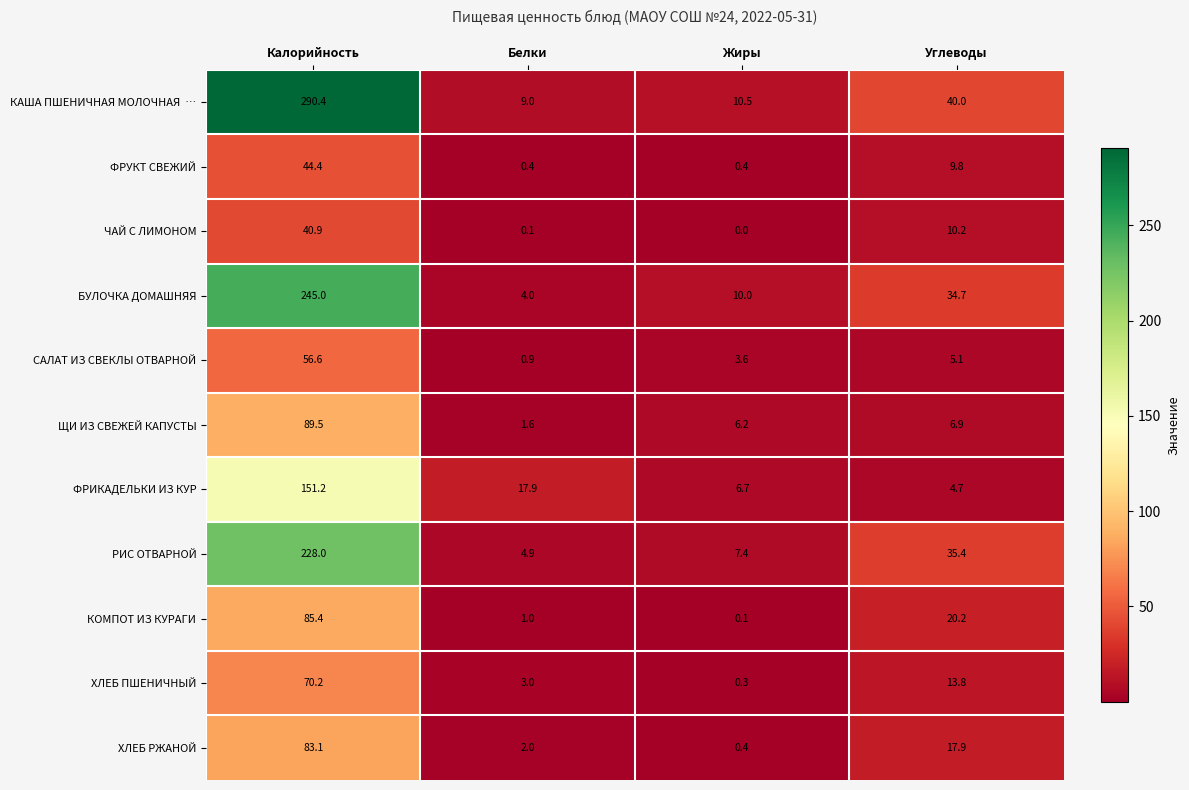

Read the РИС ОТВАРНОЙ value at Калорийность.

228.0